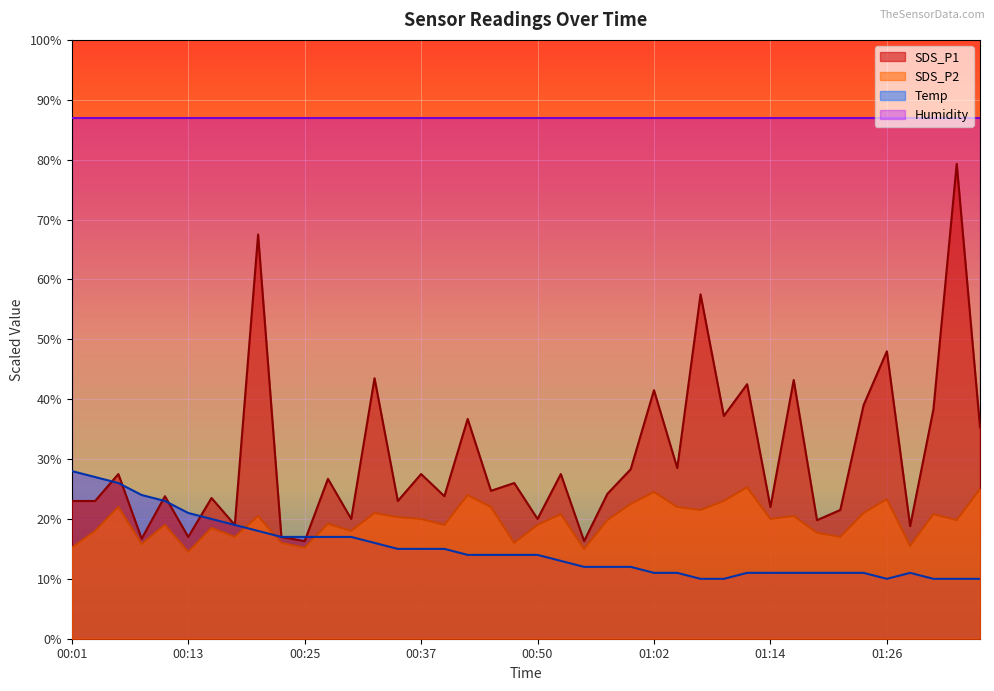

At which label does SDS_P1 reach its peak?

01:34